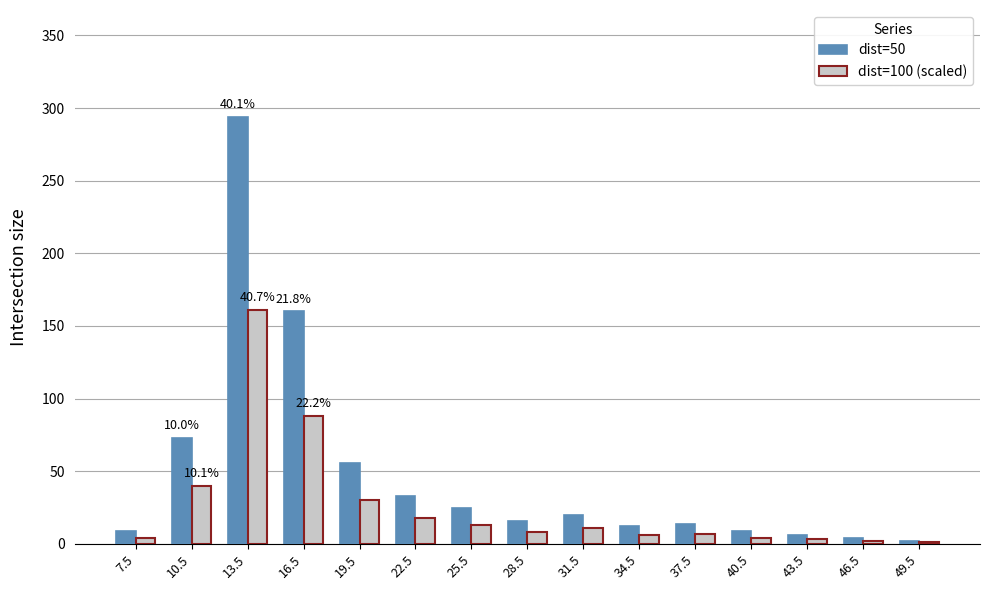

What is the greatest value displayed?

294